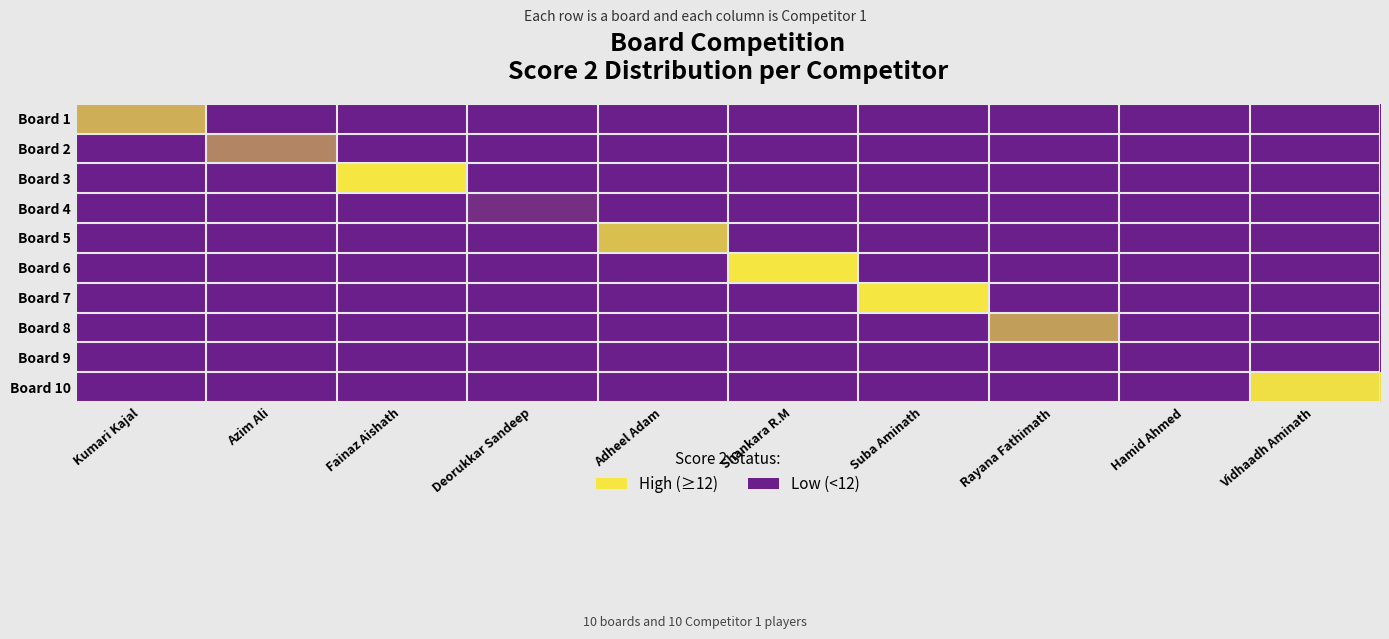

Reading left to right, what are all the values shown in this chart?

Board 1: Kumari Kajal=0.7	Azim Ali=0.0	Fainaz Aishath=0.0	Deorukkar Sandeep=0.0	Adheel Adam=0.0	Shankara R.M=0.0	Suba Aminath=0.0	Rayana Fathimath=0.0	Hamid Ahmed=0.0	Vidhaadh Aminath=0.0
Board 2: Kumari Kajal=0.0	Azim Ali=0.5	Fainaz Aishath=0.0	Deorukkar Sandeep=0.0	Adheel Adam=0.0	Shankara R.M=0.0	Suba Aminath=0.0	Rayana Fathimath=0.0	Hamid Ahmed=0.0	Vidhaadh Aminath=0.0
Board 3: Kumari Kajal=0.0	Azim Ali=0.0	Fainaz Aishath=1.0	Deorukkar Sandeep=0.0	Adheel Adam=0.0	Shankara R.M=0.0	Suba Aminath=0.0	Rayana Fathimath=0.0	Hamid Ahmed=0.0	Vidhaadh Aminath=0.0
Board 4: Kumari Kajal=0.0	Azim Ali=0.0	Fainaz Aishath=0.0	Deorukkar Sandeep=0.1	Adheel Adam=0.0	Shankara R.M=0.0	Suba Aminath=0.0	Rayana Fathimath=0.0	Hamid Ahmed=0.0	Vidhaadh Aminath=0.0
Board 5: Kumari Kajal=0.0	Azim Ali=0.0	Fainaz Aishath=0.0	Deorukkar Sandeep=0.0	Adheel Adam=0.8	Shankara R.M=0.0	Suba Aminath=0.0	Rayana Fathimath=0.0	Hamid Ahmed=0.0	Vidhaadh Aminath=0.0
Board 6: Kumari Kajal=0.0	Azim Ali=0.0	Fainaz Aishath=0.0	Deorukkar Sandeep=0.0	Adheel Adam=0.0	Shankara R.M=1.0	Suba Aminath=0.0	Rayana Fathimath=0.0	Hamid Ahmed=0.0	Vidhaadh Aminath=0.0
Board 7: Kumari Kajal=0.0	Azim Ali=0.0	Fainaz Aishath=0.0	Deorukkar Sandeep=0.0	Adheel Adam=0.0	Shankara R.M=0.0	Suba Aminath=1.0	Rayana Fathimath=0.0	Hamid Ahmed=0.0	Vidhaadh Aminath=0.0
Board 8: Kumari Kajal=0.0	Azim Ali=0.0	Fainaz Aishath=0.0	Deorukkar Sandeep=0.0	Adheel Adam=0.0	Shankara R.M=0.0	Suba Aminath=0.0	Rayana Fathimath=0.6	Hamid Ahmed=0.0	Vidhaadh Aminath=0.0
Board 9: Kumari Kajal=0.0	Azim Ali=0.0	Fainaz Aishath=0.0	Deorukkar Sandeep=0.0	Adheel Adam=0.0	Shankara R.M=0.0	Suba Aminath=0.0	Rayana Fathimath=0.0	Hamid Ahmed=0.0	Vidhaadh Aminath=0.0
Board 10: Kumari Kajal=0.0	Azim Ali=0.0	Fainaz Aishath=0.0	Deorukkar Sandeep=0.0	Adheel Adam=0.0	Shankara R.M=0.0	Suba Aminath=0.0	Rayana Fathimath=0.0	Hamid Ahmed=0.0	Vidhaadh Aminath=1.0